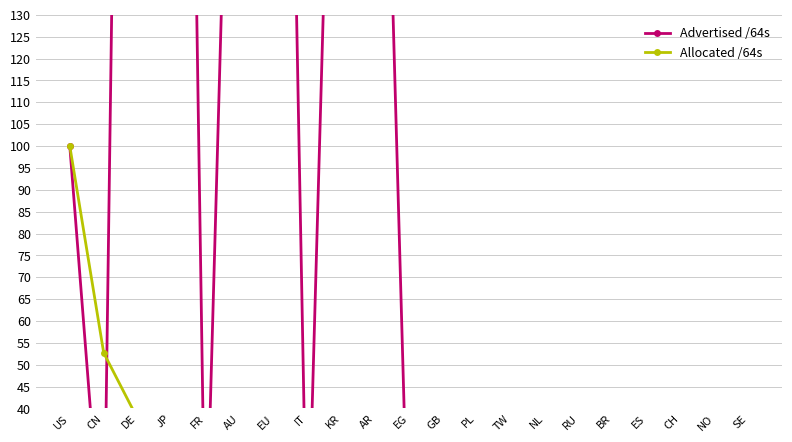

At which label does Allocated /64s first exceed 12?

US